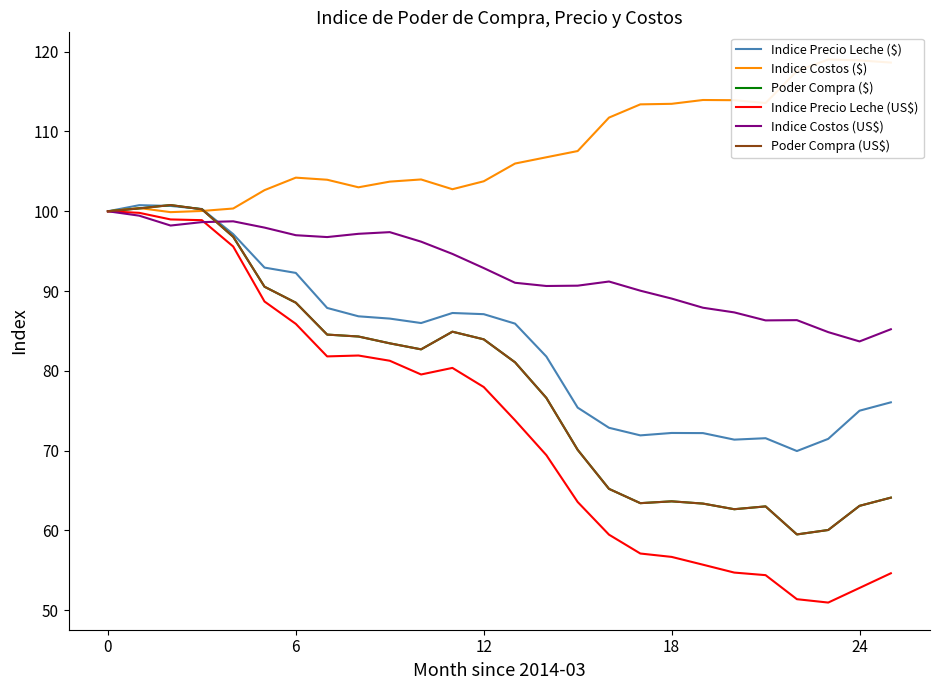

What is the label of the 12th point from the right?

14